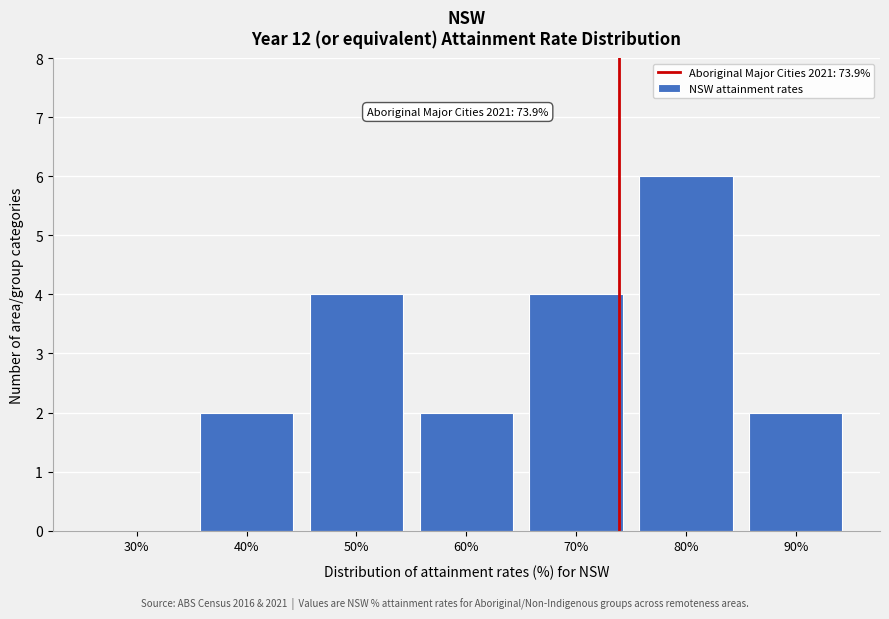

Reading left to right, transcribe all the data shown in this chart.

30%=0	40%=2	50%=4	60%=2	70%=4	80%=6	90%=2